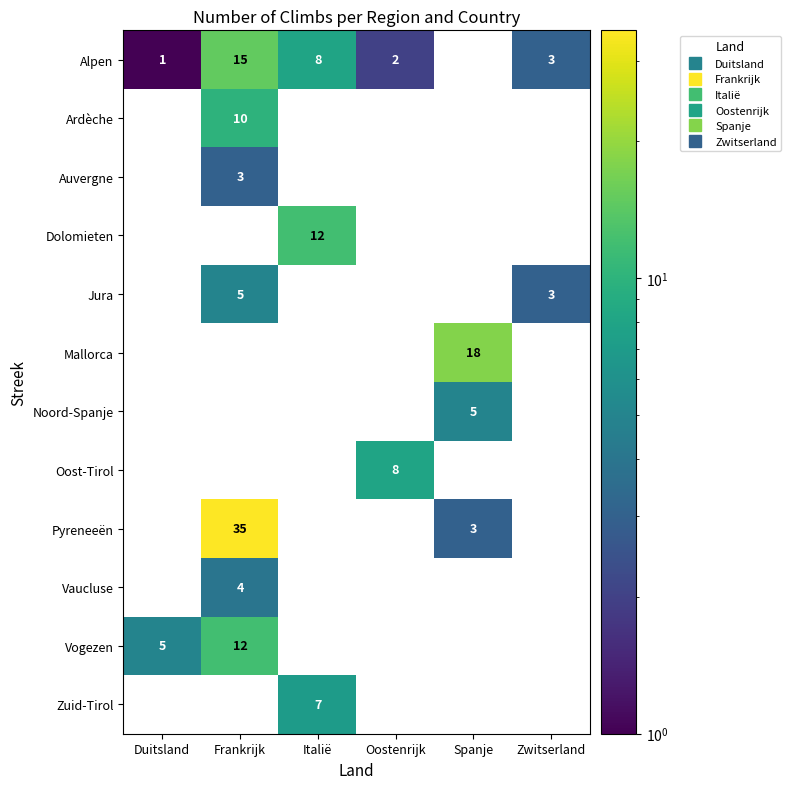

What is the maximum value for Mallorca?

18